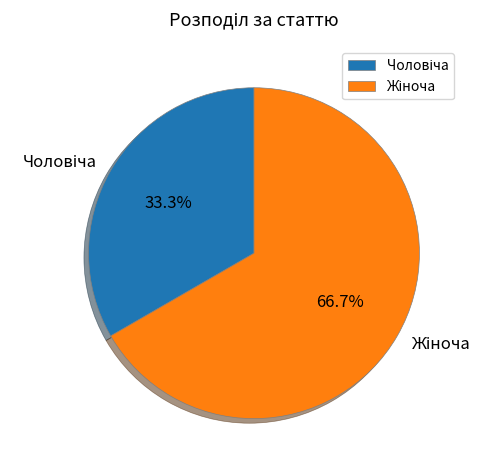

Is there any slice that represents more than half of the pie?

Yes